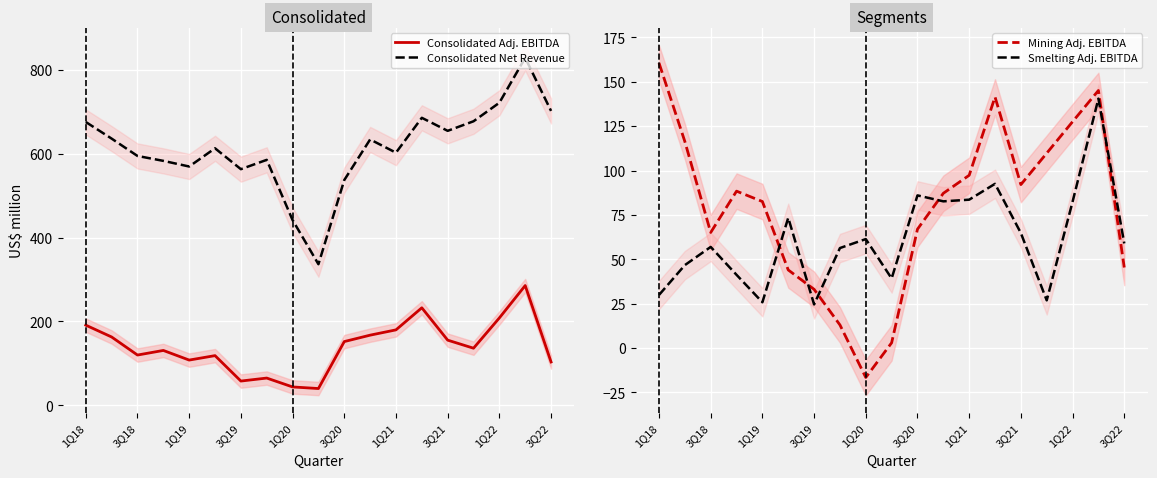

True or false: Consolidated Adj. EBITDA and Consolidated Net Revenue cross at least once.

False